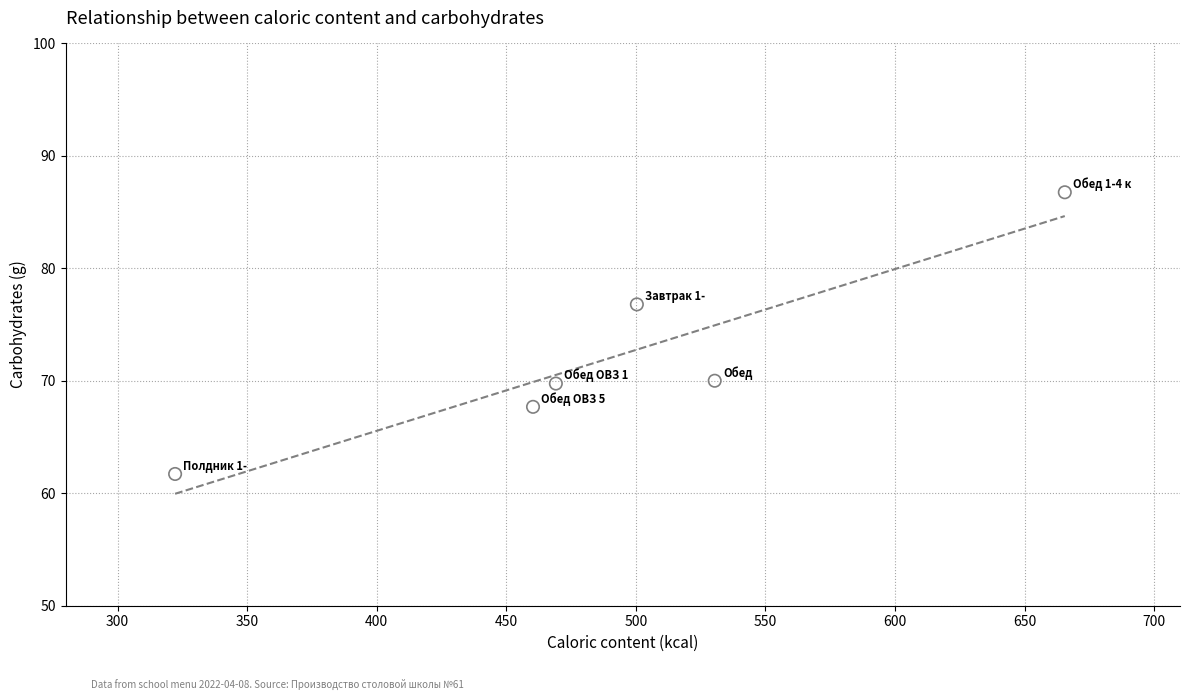

What is the average Y value?

72.1